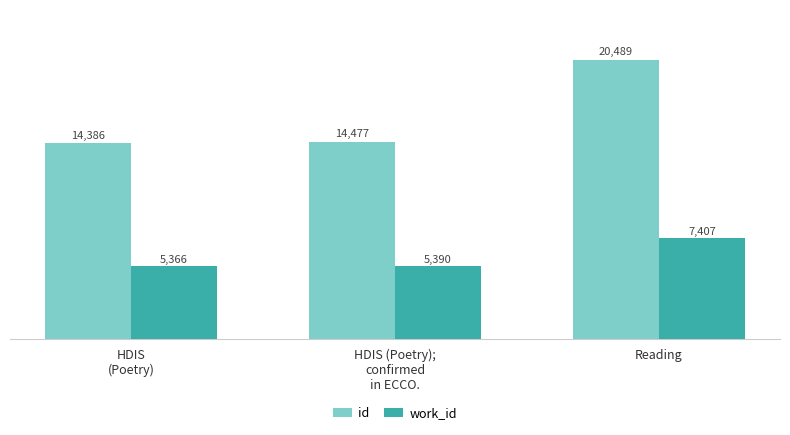

Reading left to right, transcribe all the data shown in this chart.

id: 14386	14477	20489
work_id: 5366	5390	7407